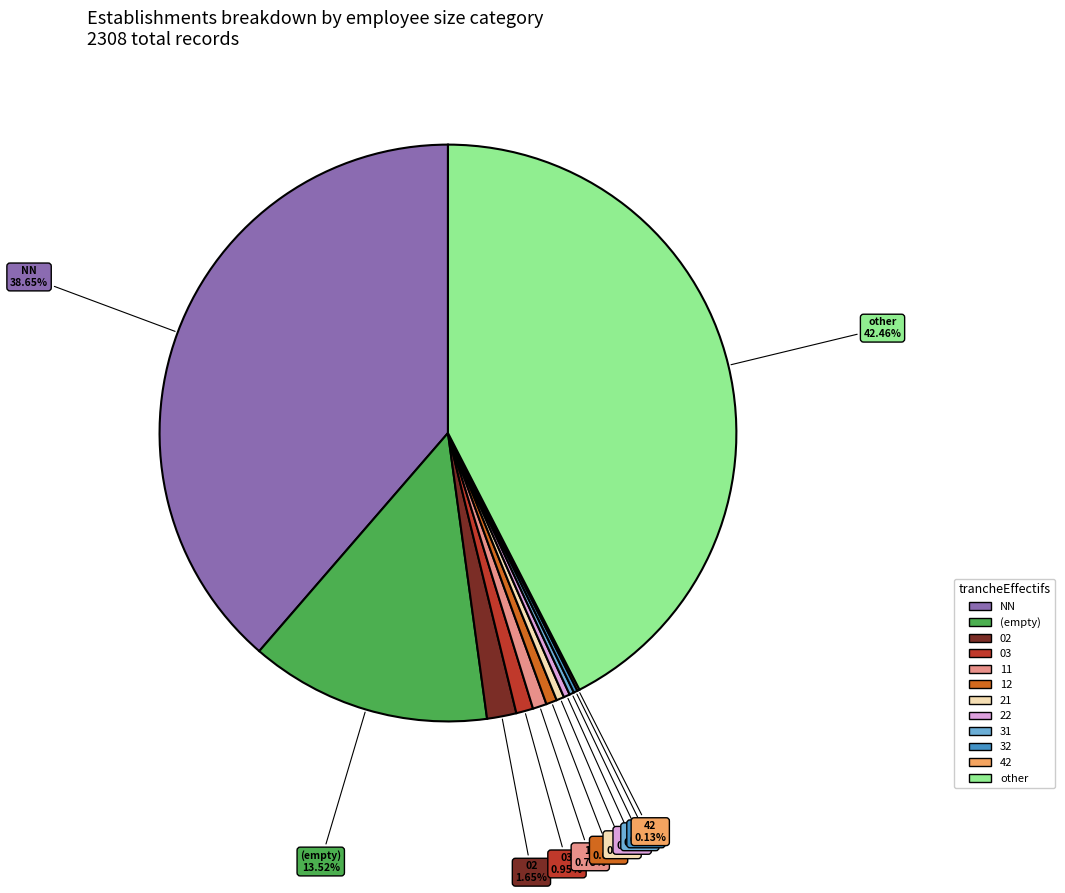

Does any single category account for the majority?

No